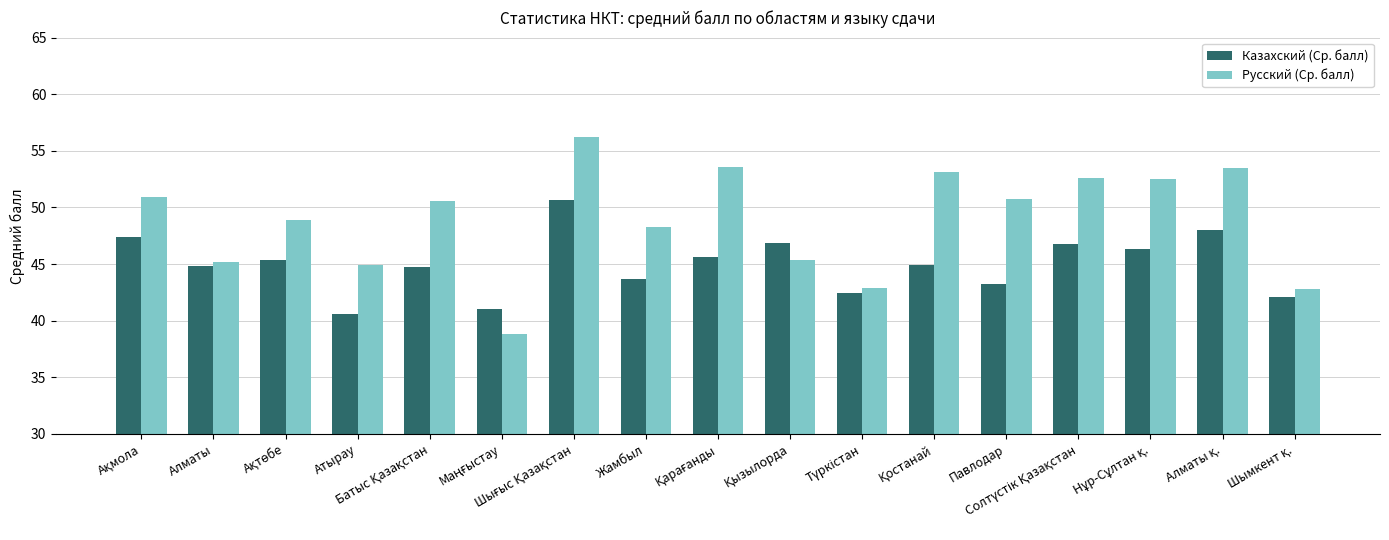

What is the minimum value shown in the chart?

38.8